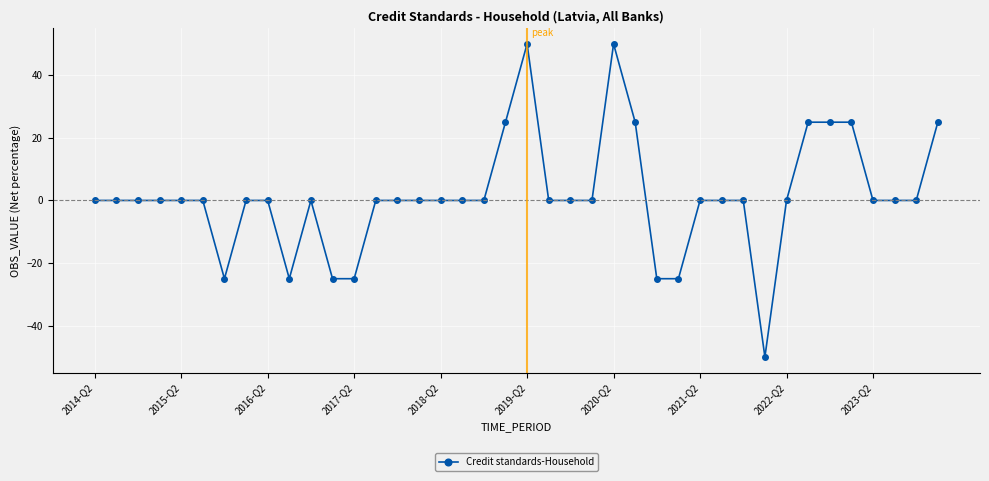

What is the greatest value displayed?

50